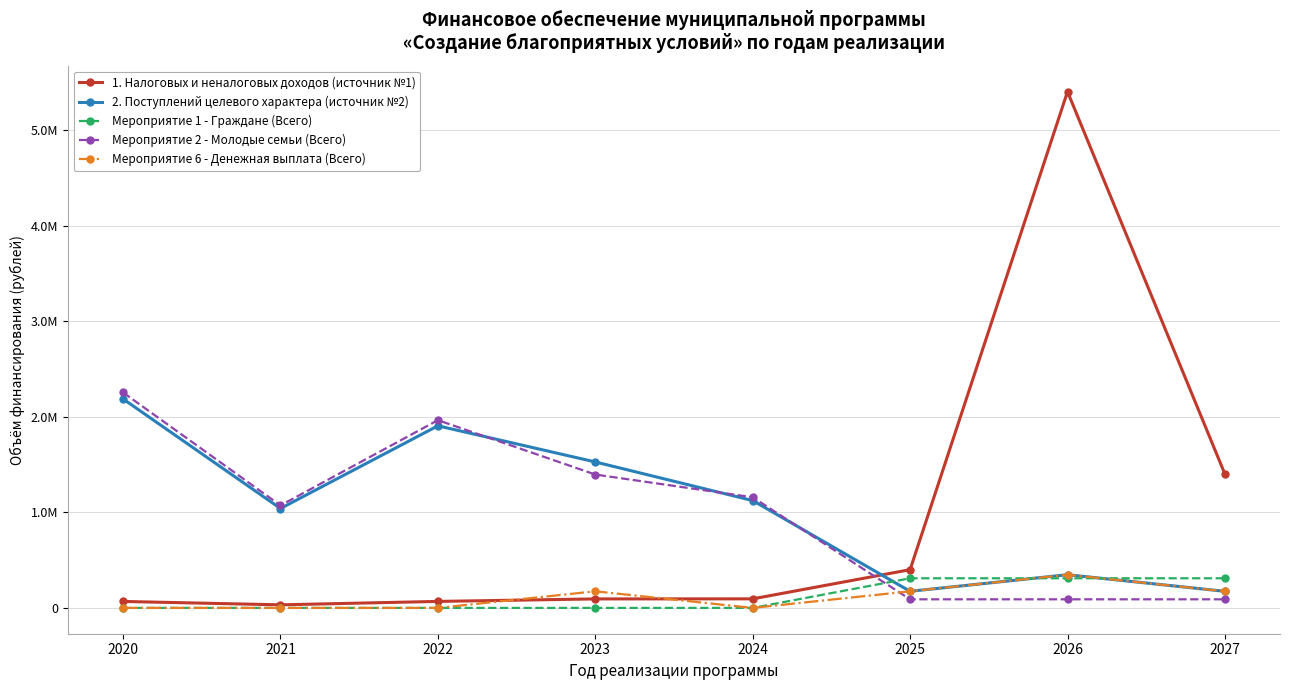

What are all the series names shown in the legend?

1. Налоговых и неналоговых доходов (источник №1), 2. Поступлений целевого характера (источник №2), Мероприятие 1 - Граждане (Всего), Мероприятие 2 - Молодые семьи (Всего), Мероприятие 6 - Денежная выплата (Всего)